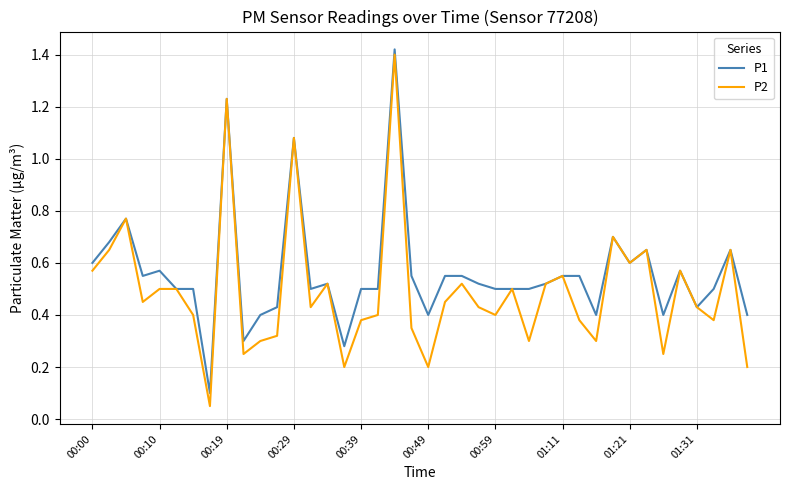

Does the chart display data point markers on the line(s)?

No